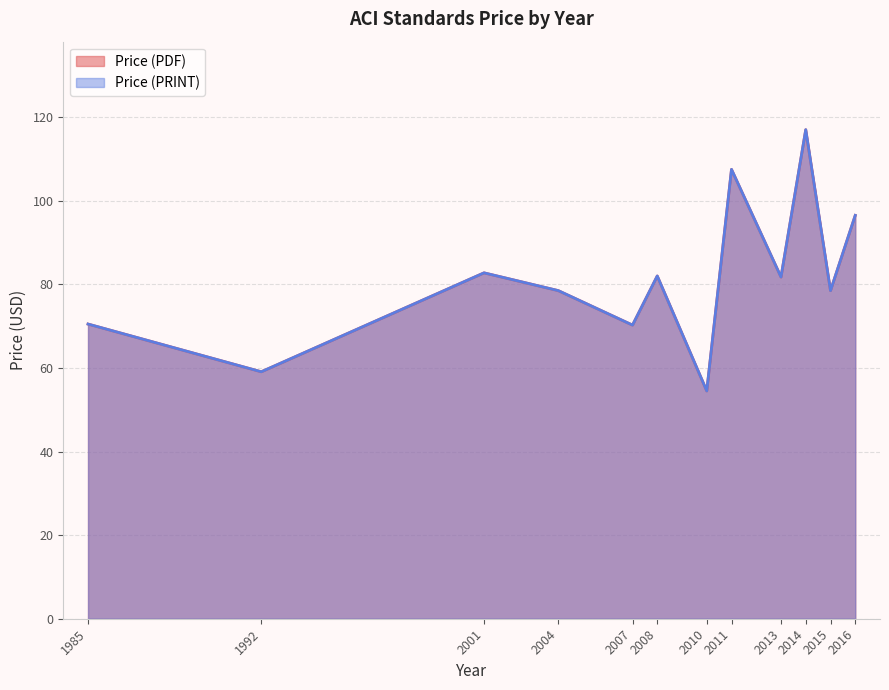

Does the chart display data point markers on the line(s)?

No